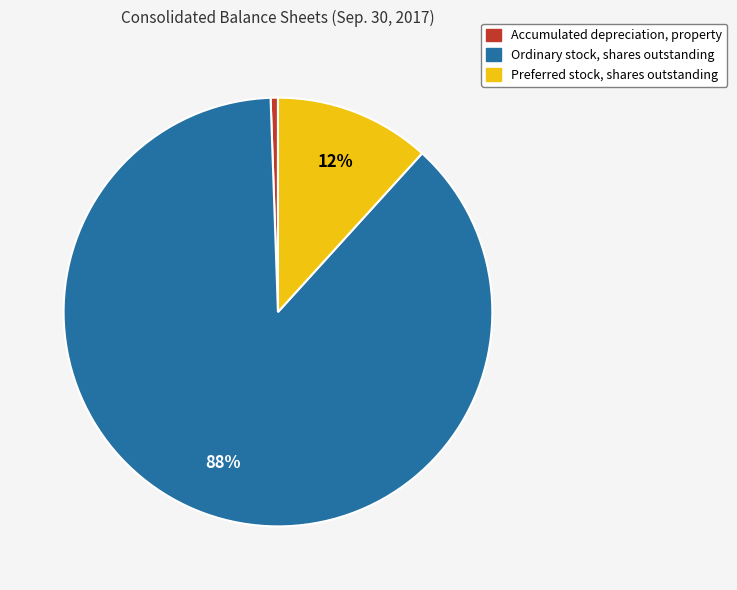

How many segments does this pie chart have?

3